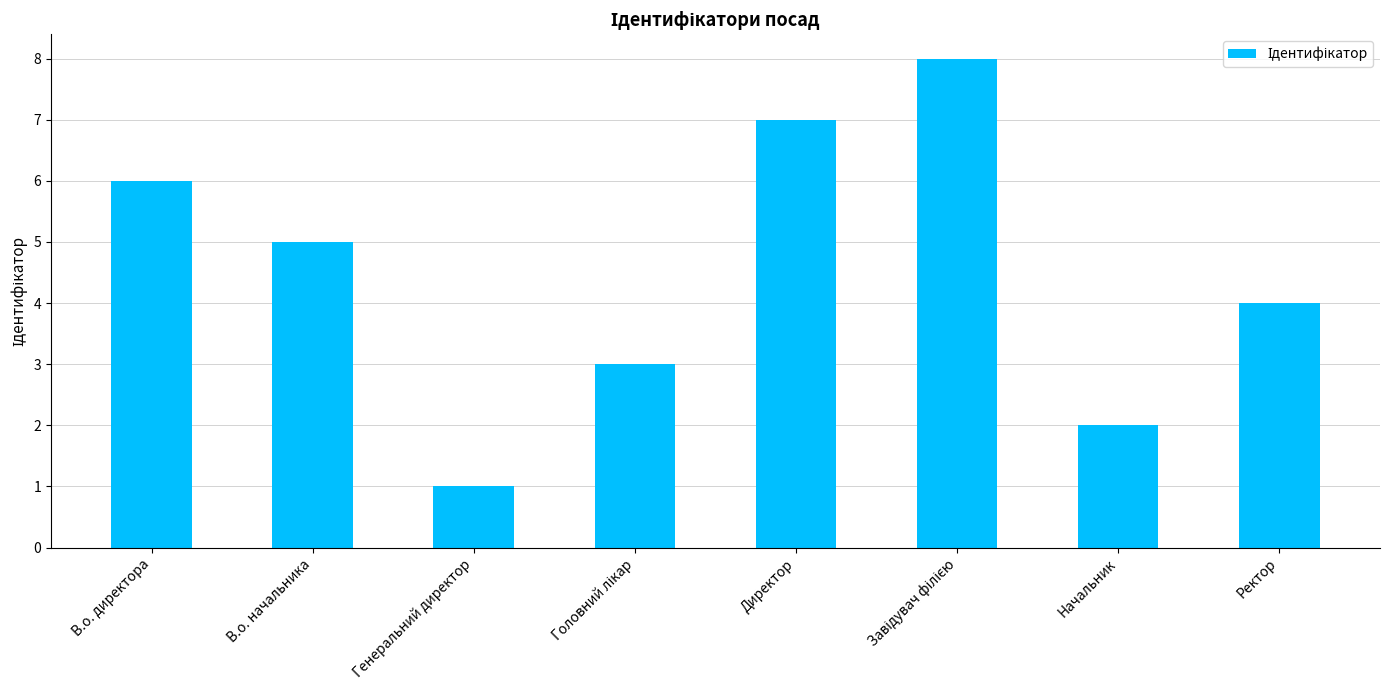

What is the change in value from В.о. директора to Генеральний директор?

-5